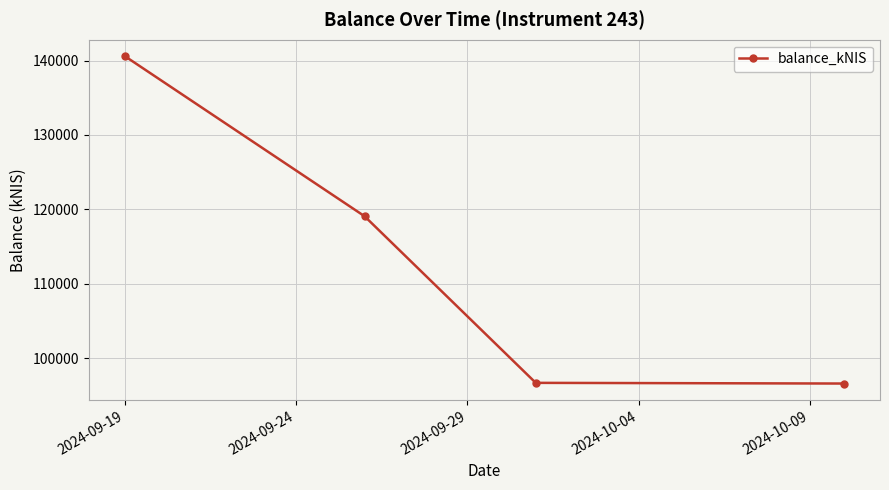

What is the maximum value shown in the chart?

140609.0